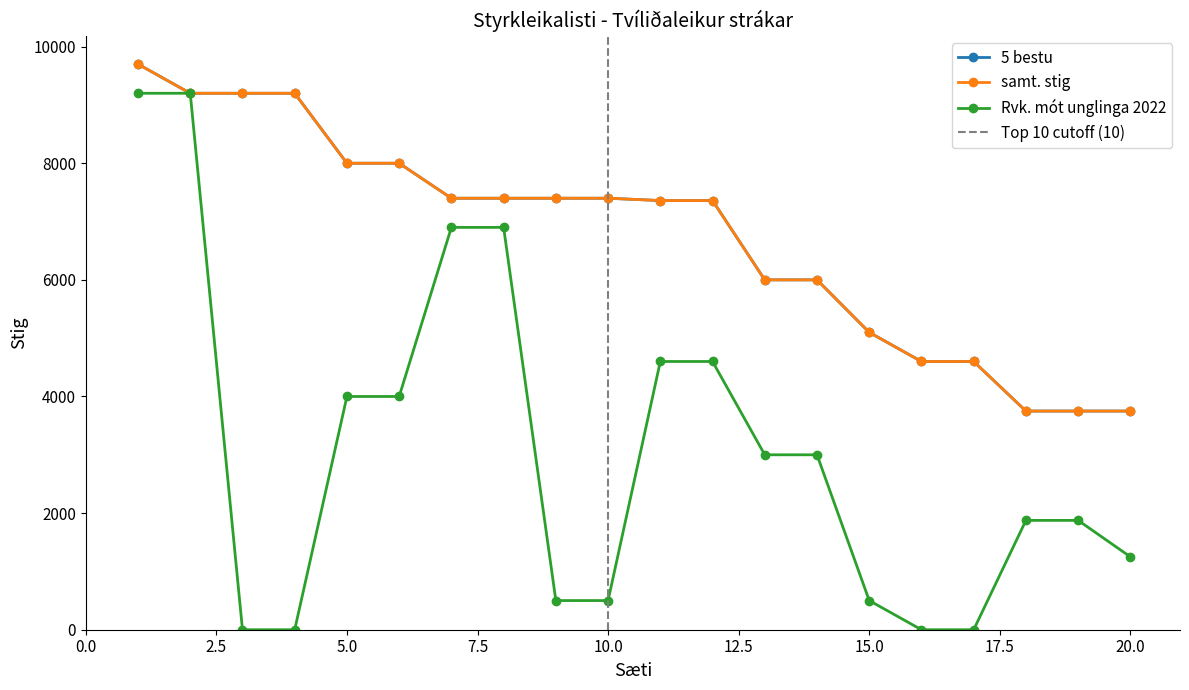

Rank the series by their maximum value, from highest to lowest.

5 bestu, samt. stig, Rvk. mót unglinga 2022